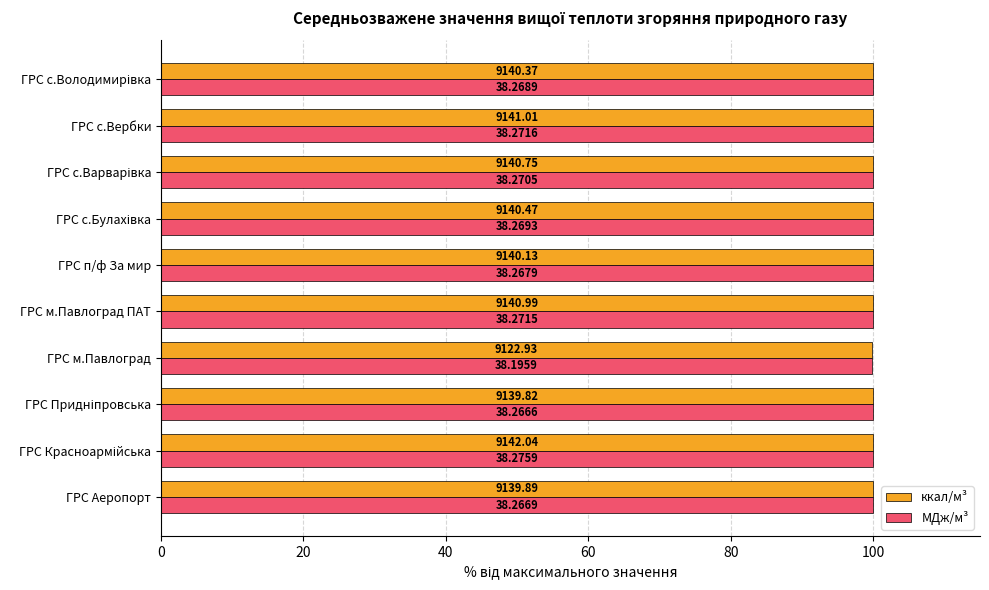

What is the value of the МДж/м³ bar at the 2nd from the left?

100.0